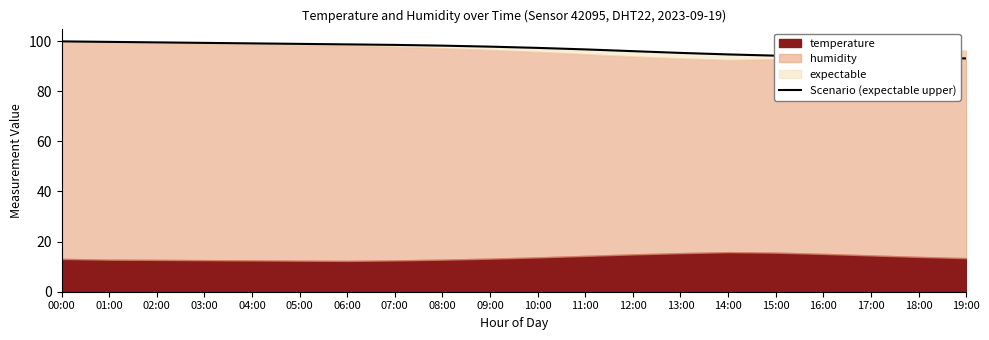

True or false: the data shows 38.1 at 05:00.

False